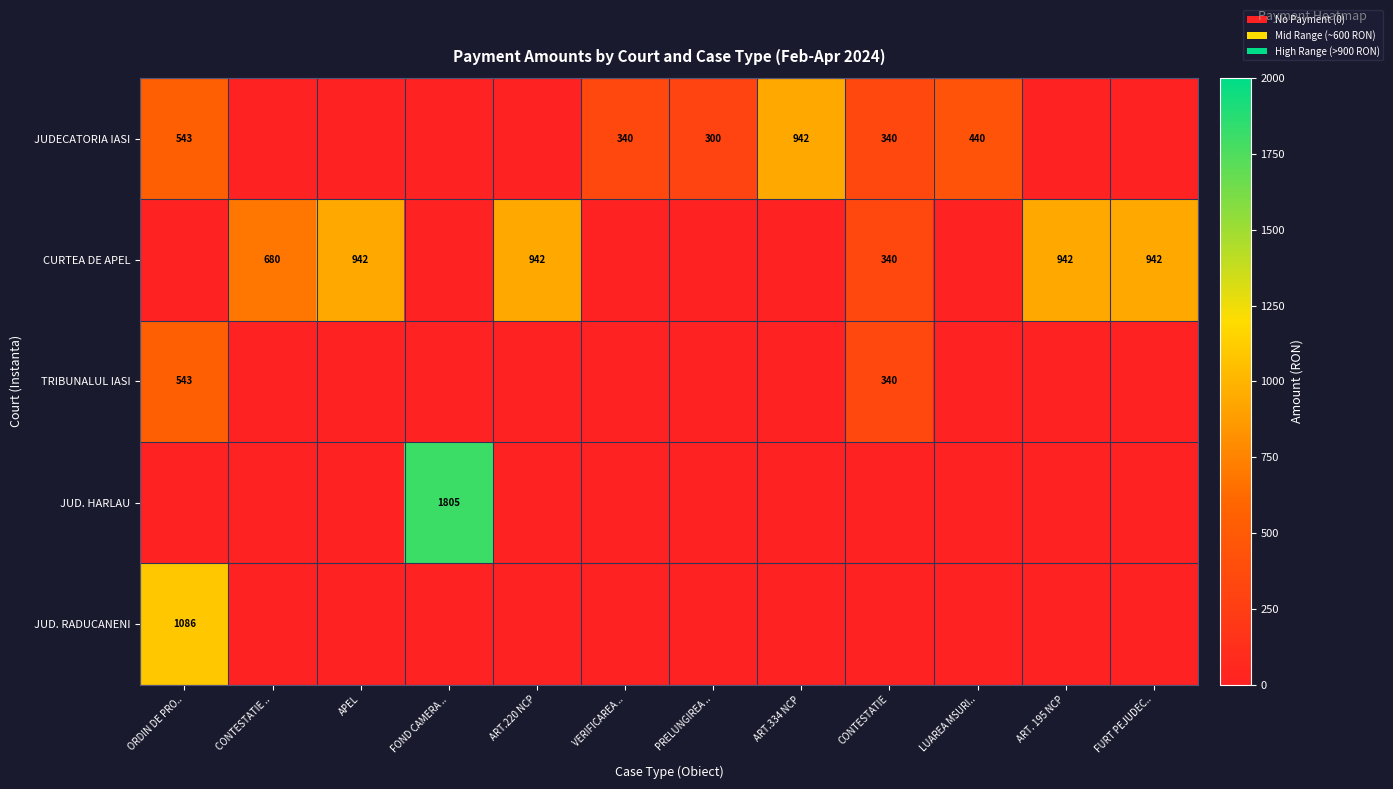

The CURTEA DE APEL series shows 393 at ART. 195 NCP. True or false?

False